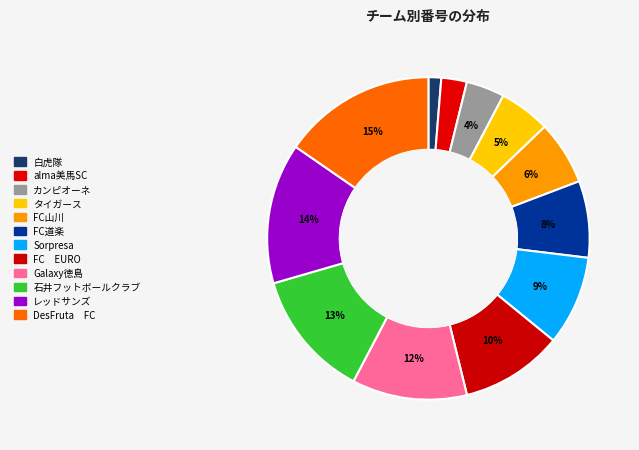

Is there a majority slice in this chart?

No